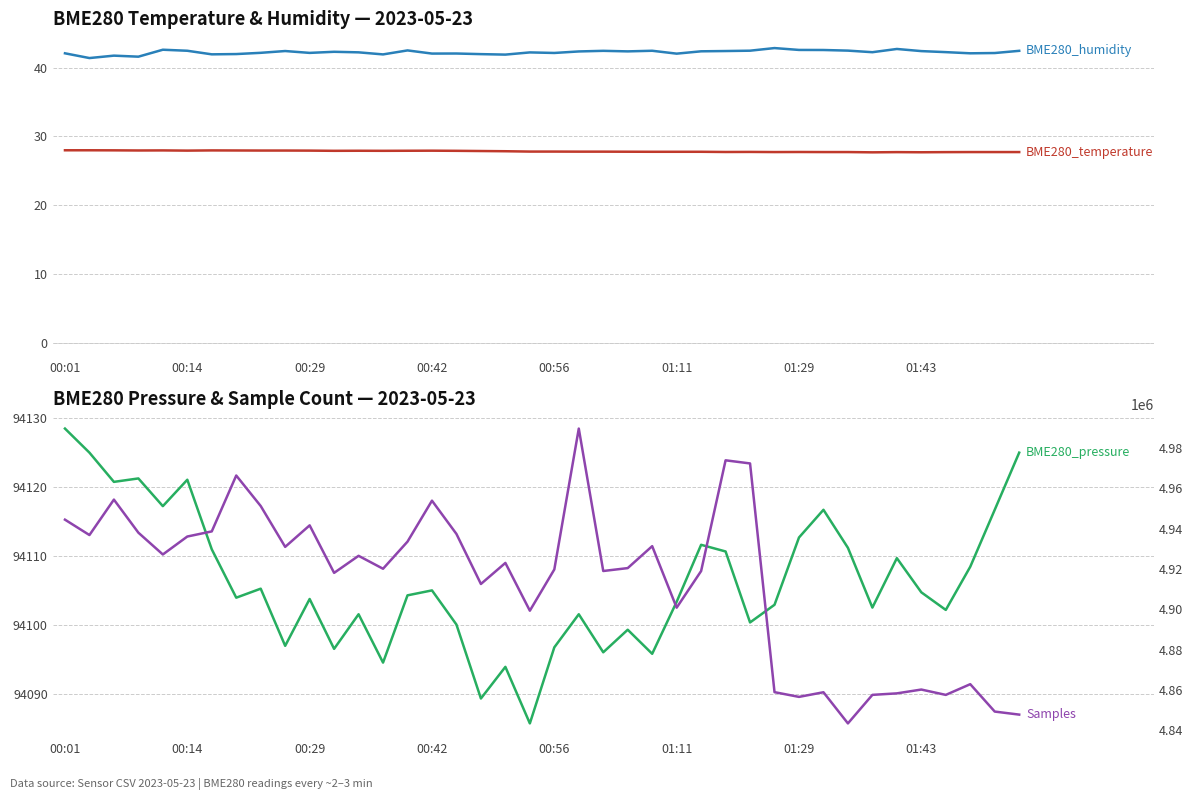

Which category has the highest value across all series?

21